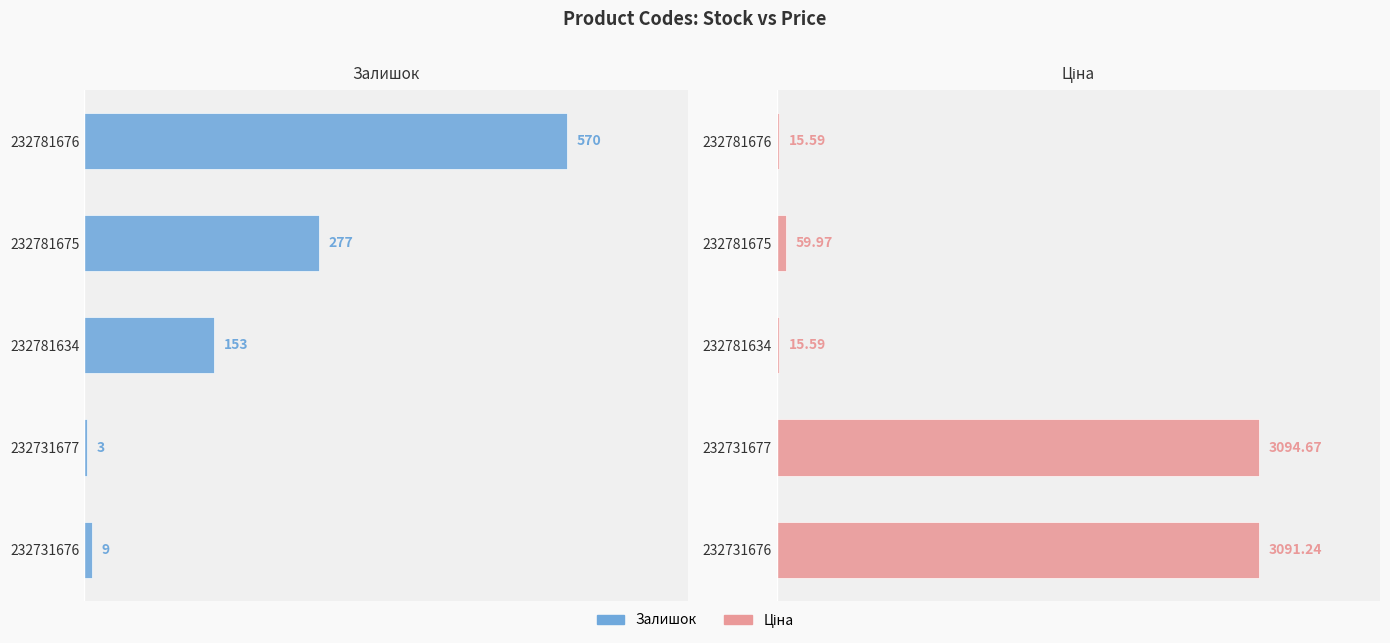

What is the sum of all Ціна values?

6277.1